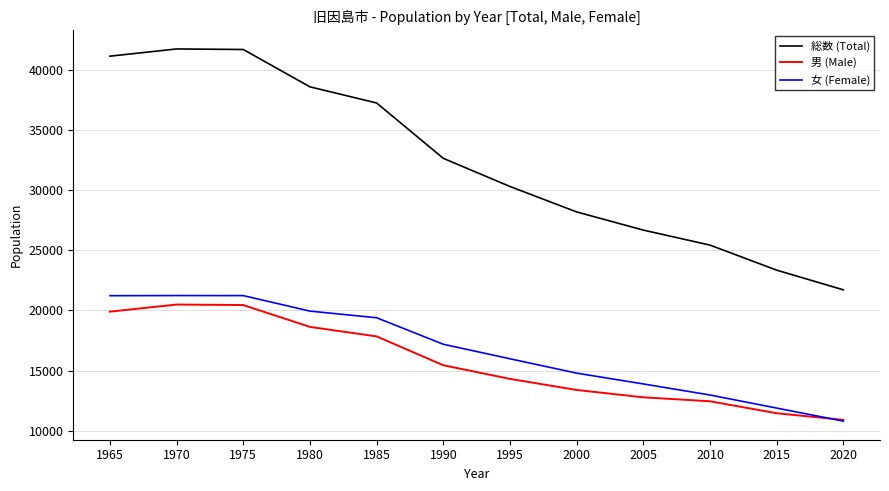

What is the highest value of the 男 (Male) series?

20491